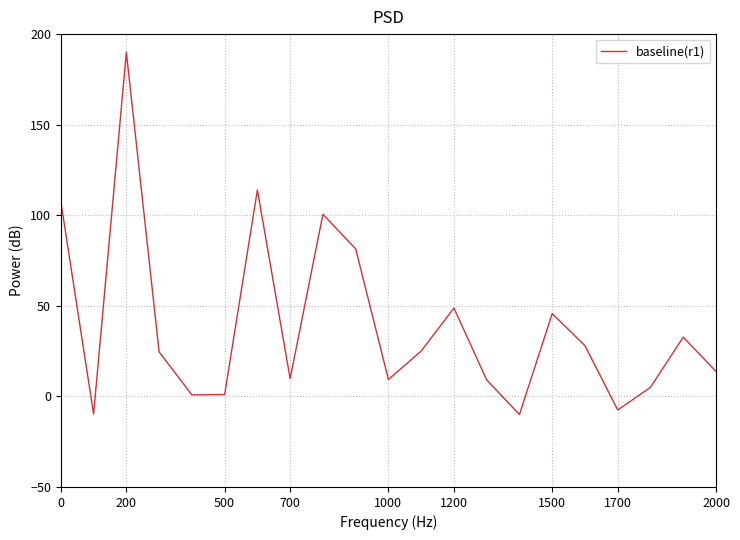

What is the maximum value shown in the chart?

190.0